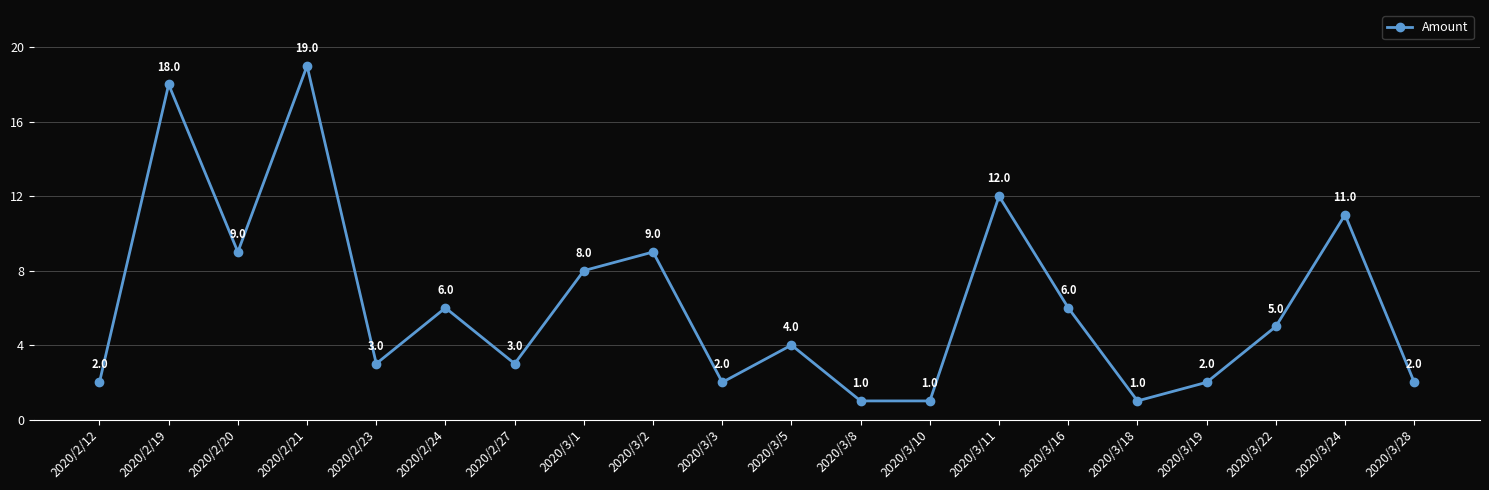

What is the difference between the maximum and minimum values?

18